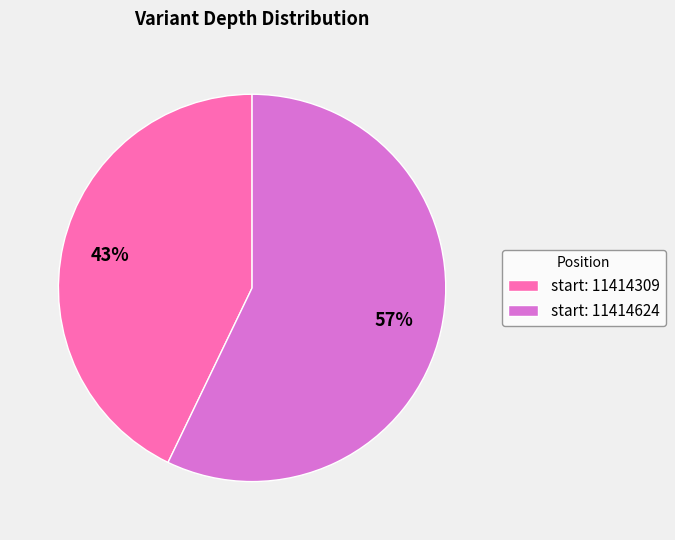

To the nearest percent, what is the average slice percentage?

50%